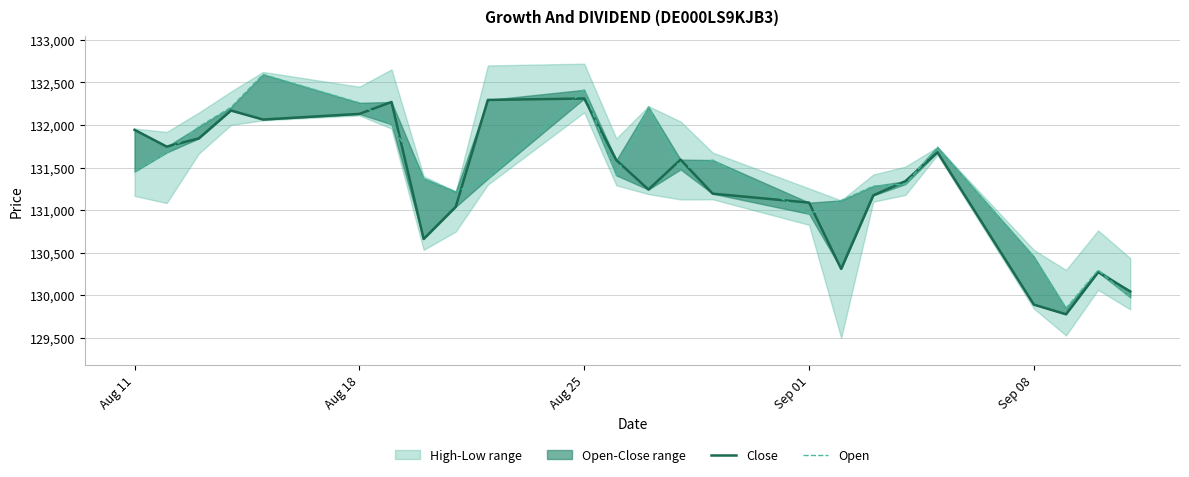

The value of Open at Aug 25 is 193303. True or false?

False